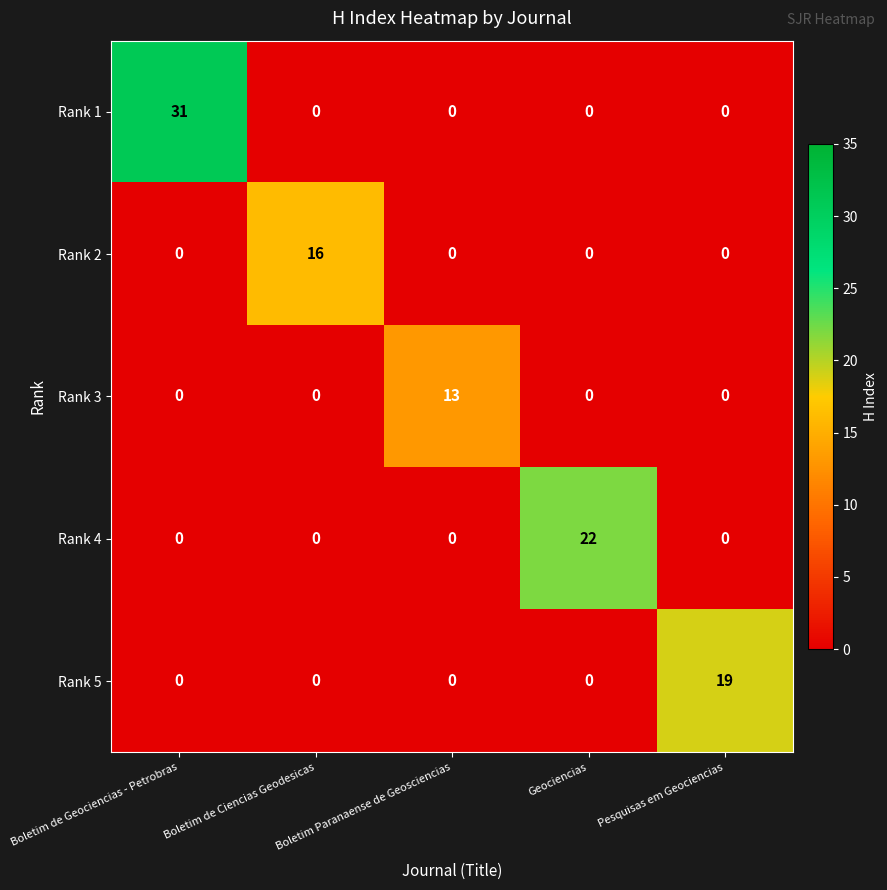

The Rank 5 series shows -13 at Boletim de Geociencias - Petrobras. True or false?

False